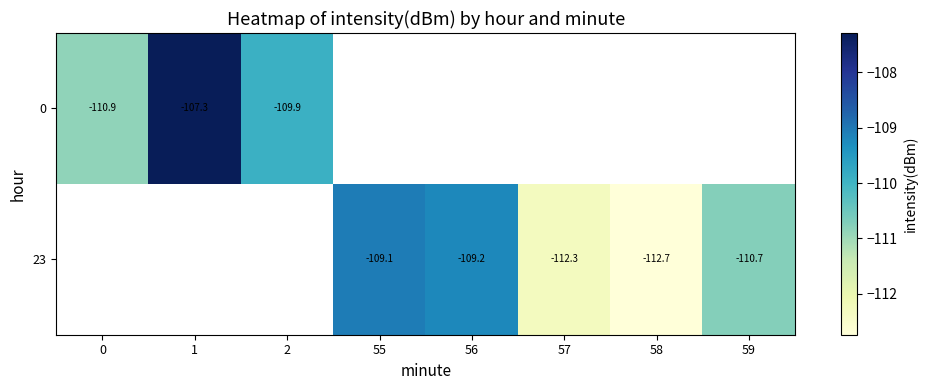

How many series are shown in this chart?

2